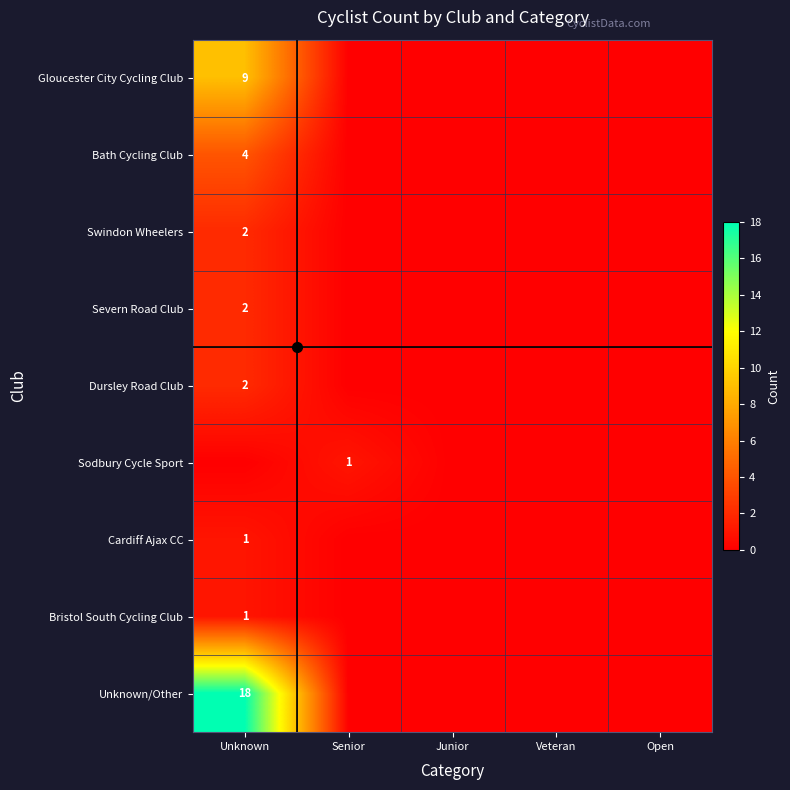

The Sodbury Cycle Sport series shows 1 at Senior. True or false?

True